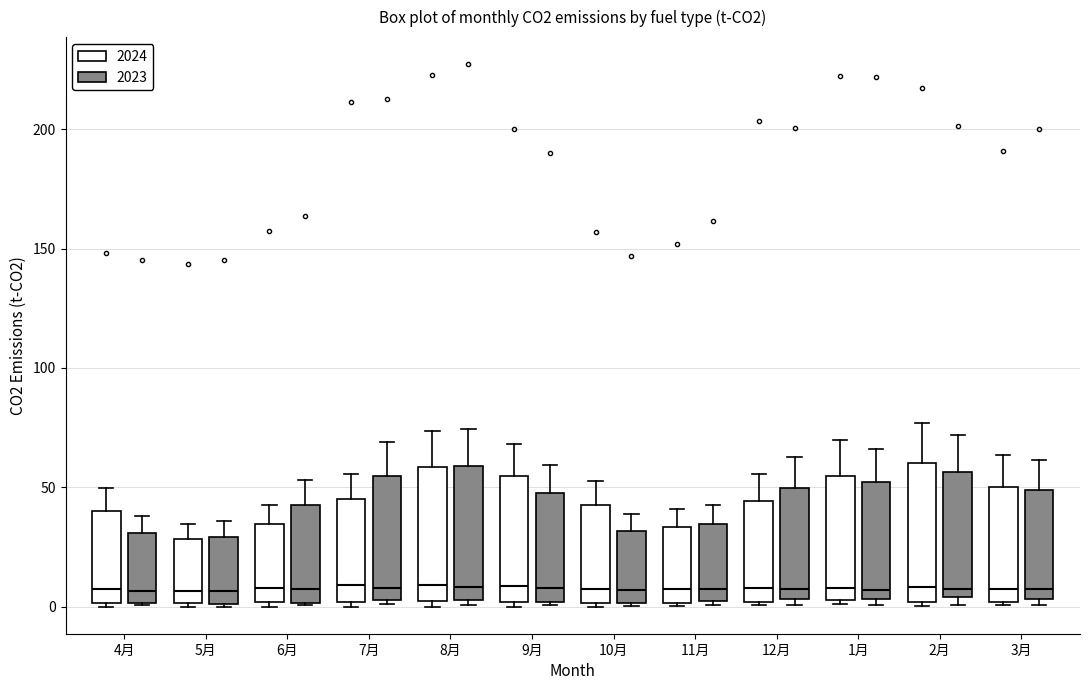

Where is the lower edge of the box for 8月 (2024) on the y-axis? The values are not printed on the chart, so give them approximately, as read against the axis.

0